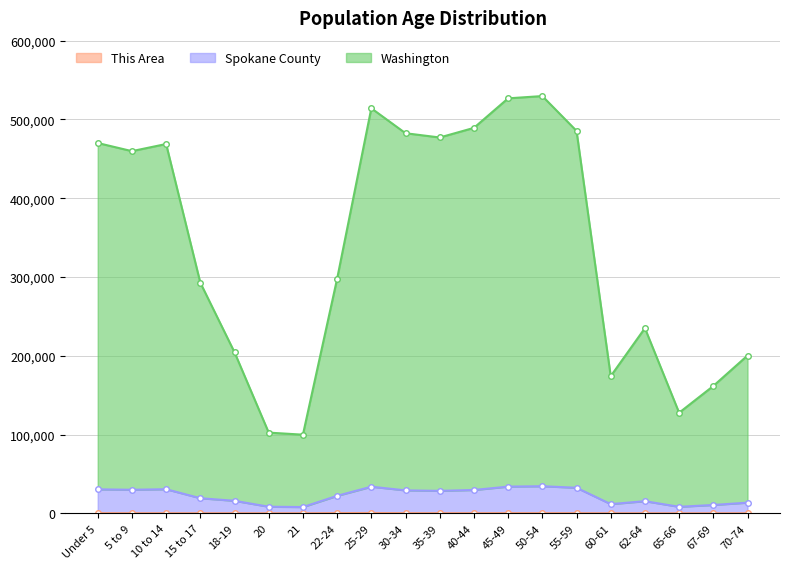

What is the highest value of the Washington series?

529670